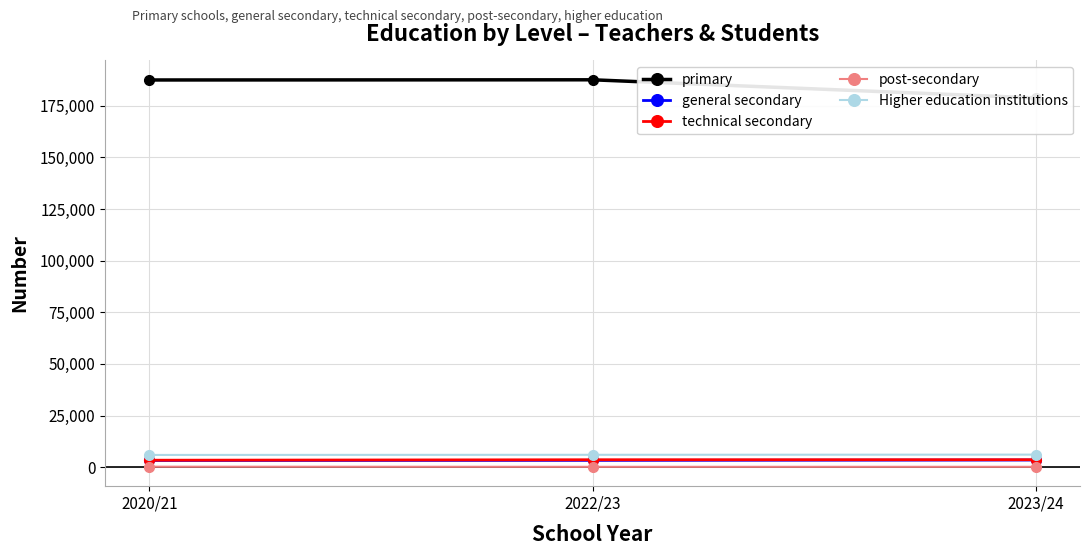

What are all the series names shown in the legend?

primary, general secondary, technical secondary, post-secondary, Higher education institutions